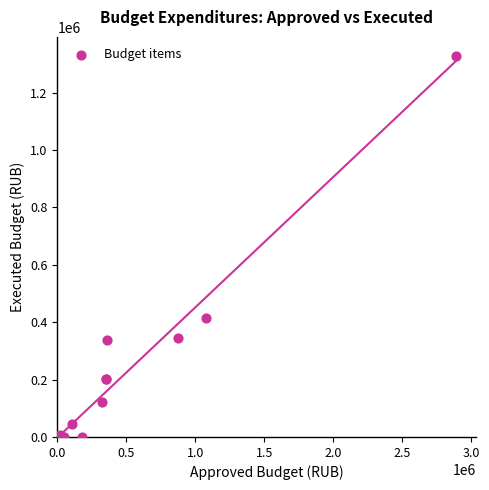

What Y value in the scatter plot is closest to 664026?

413097.4